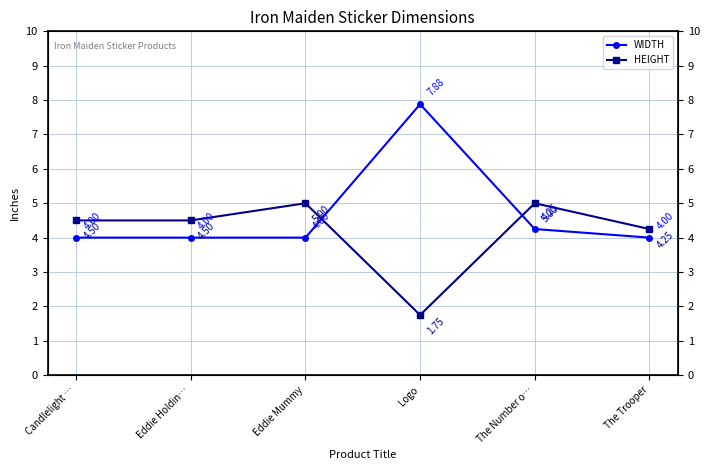

True or false: HEIGHT has a value of 5.0 at The Number o….

True